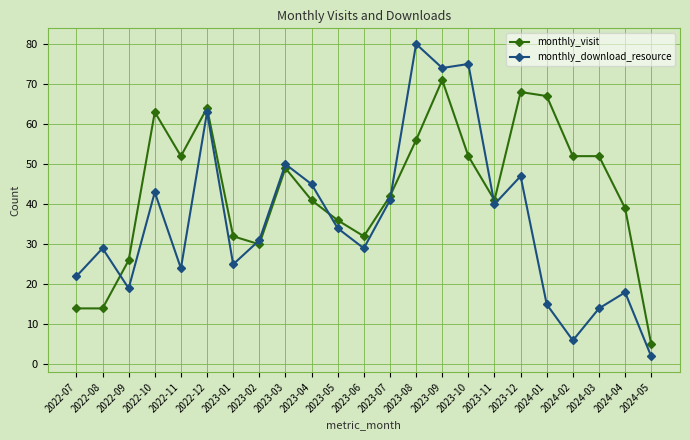

Is it true that monthly_download_resource equals 19 at 2022-09?

True